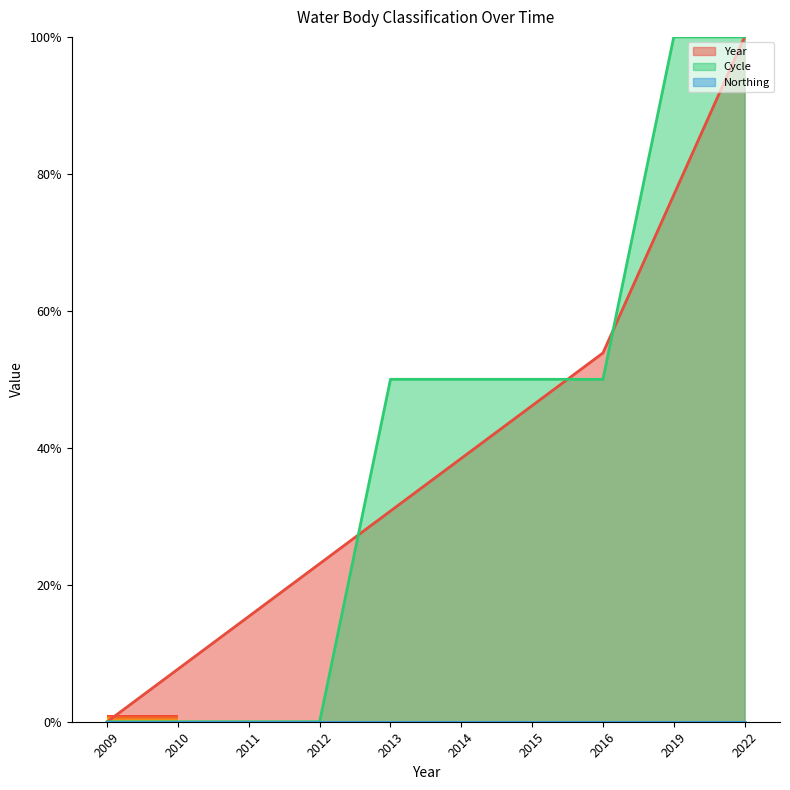

Reading right to left, what are all the values shown in this chart?

Year: 100.0	76.9	53.8	46.2	38.5	30.8	23.1	15.4	7.7	0.0
Cycle: 100.0	100.0	50.0	50.0	50.0	50.0	0.0	0.0	0.0	0.0